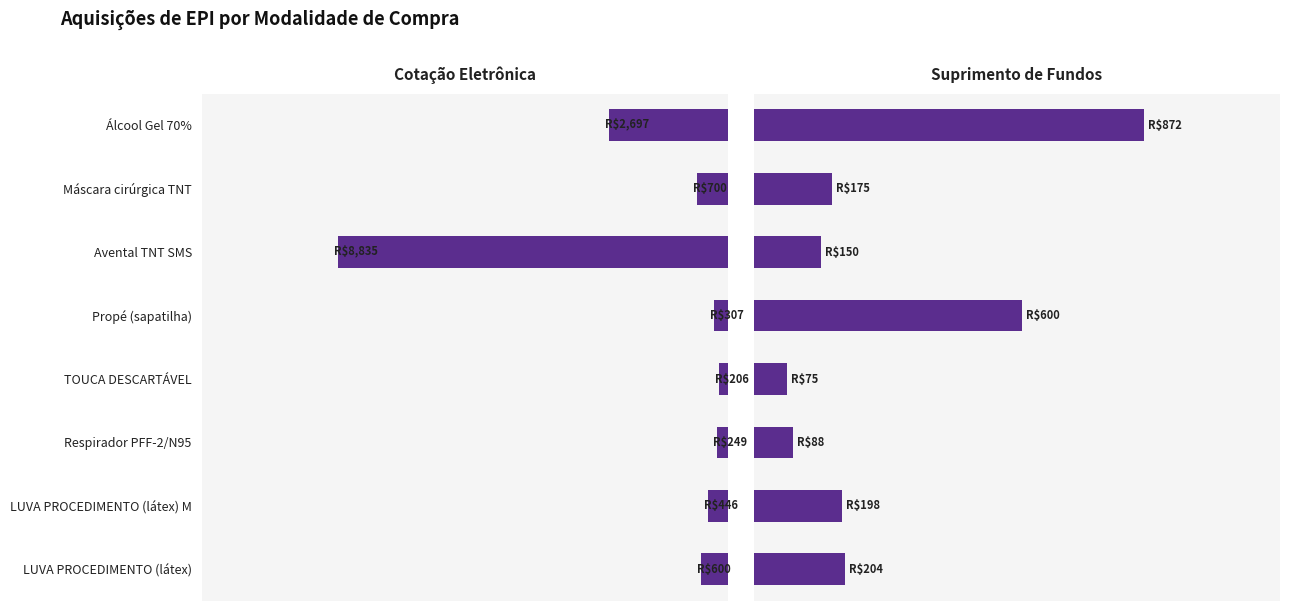

The Cotação Eletrônica series shows 1167.4 at Máscara cirúrgica TNT. True or false?

False